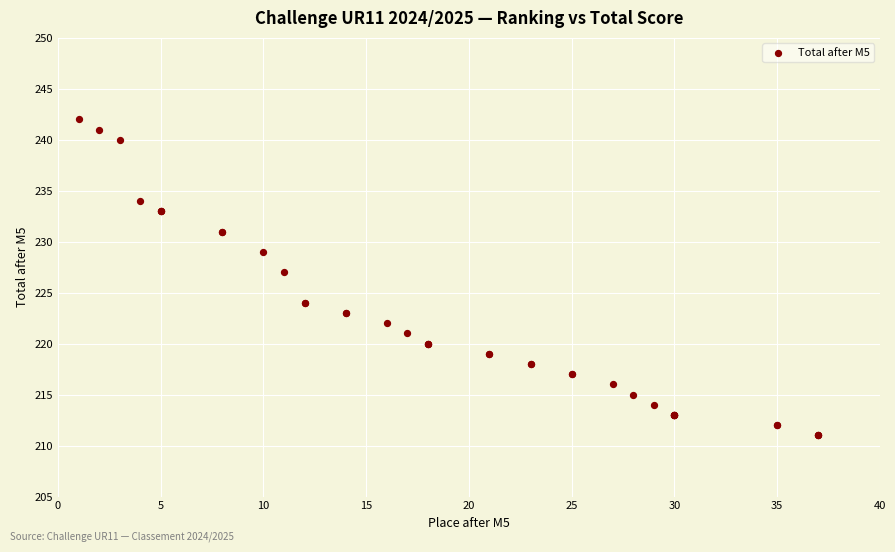

What Y value in the scatter plot is closest to 226?

227